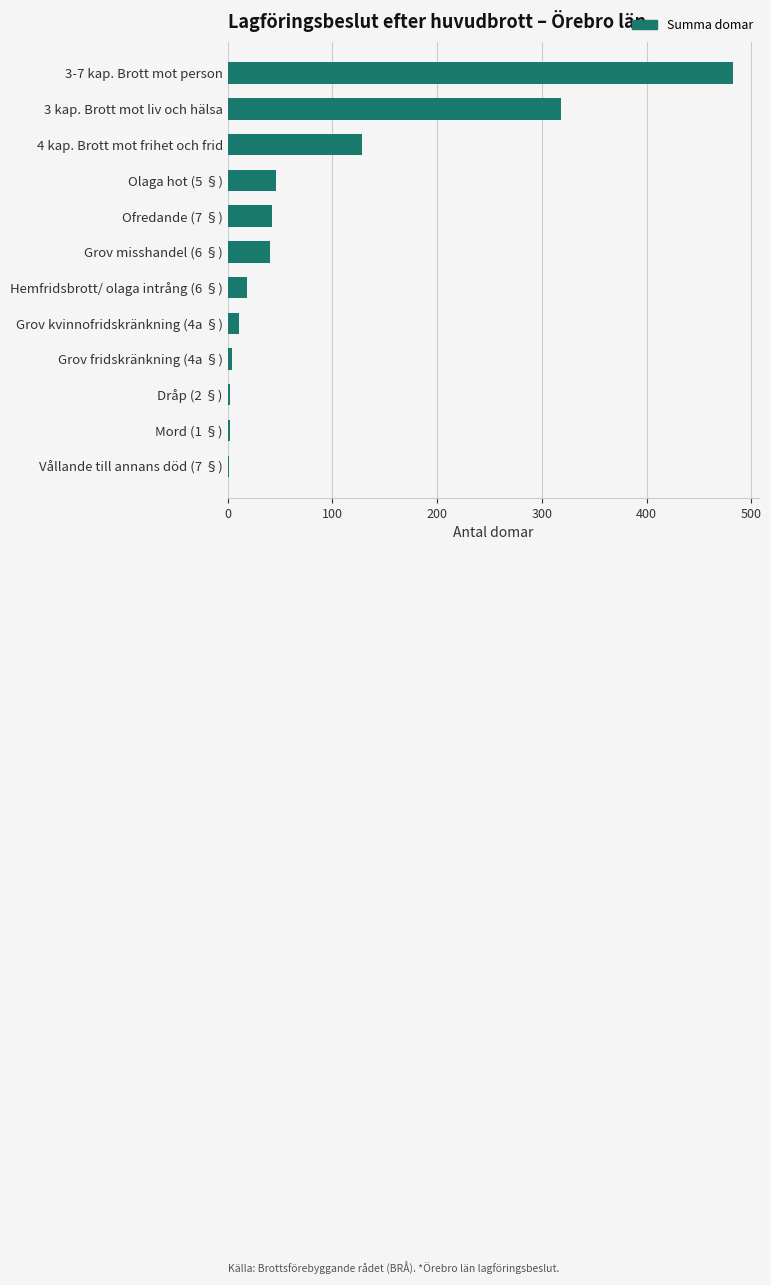

At which label is the value closest to 242?

3 kap. Brott mot liv och hälsa